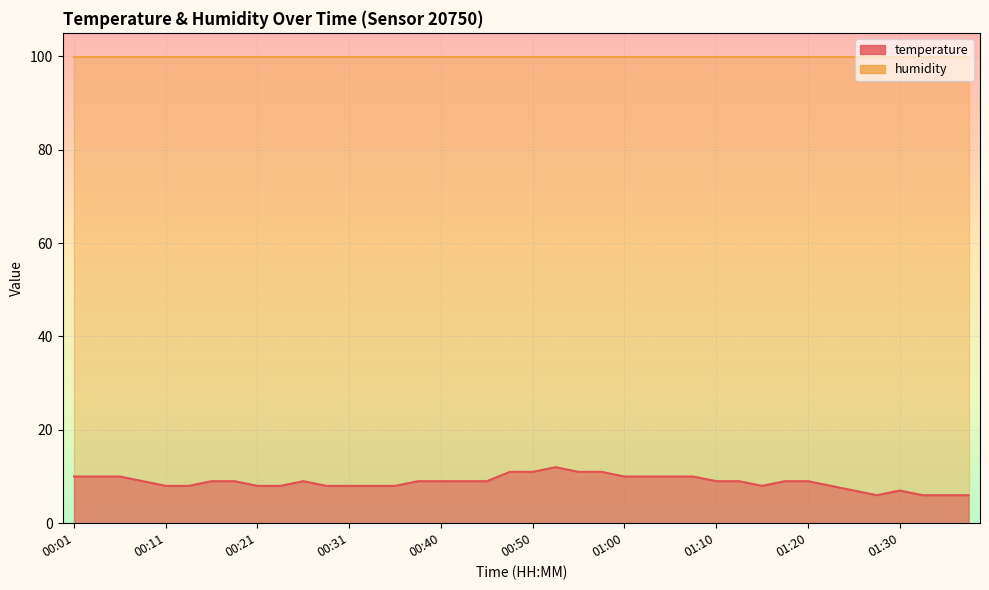

How many data points does each series have?

40